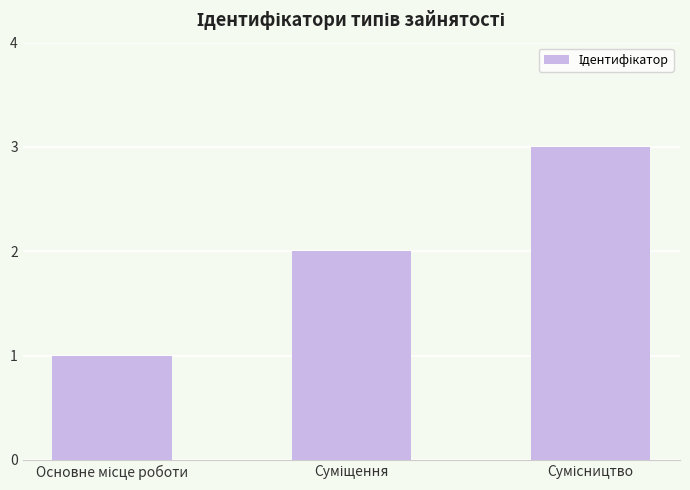

What is the sum of all values?

6